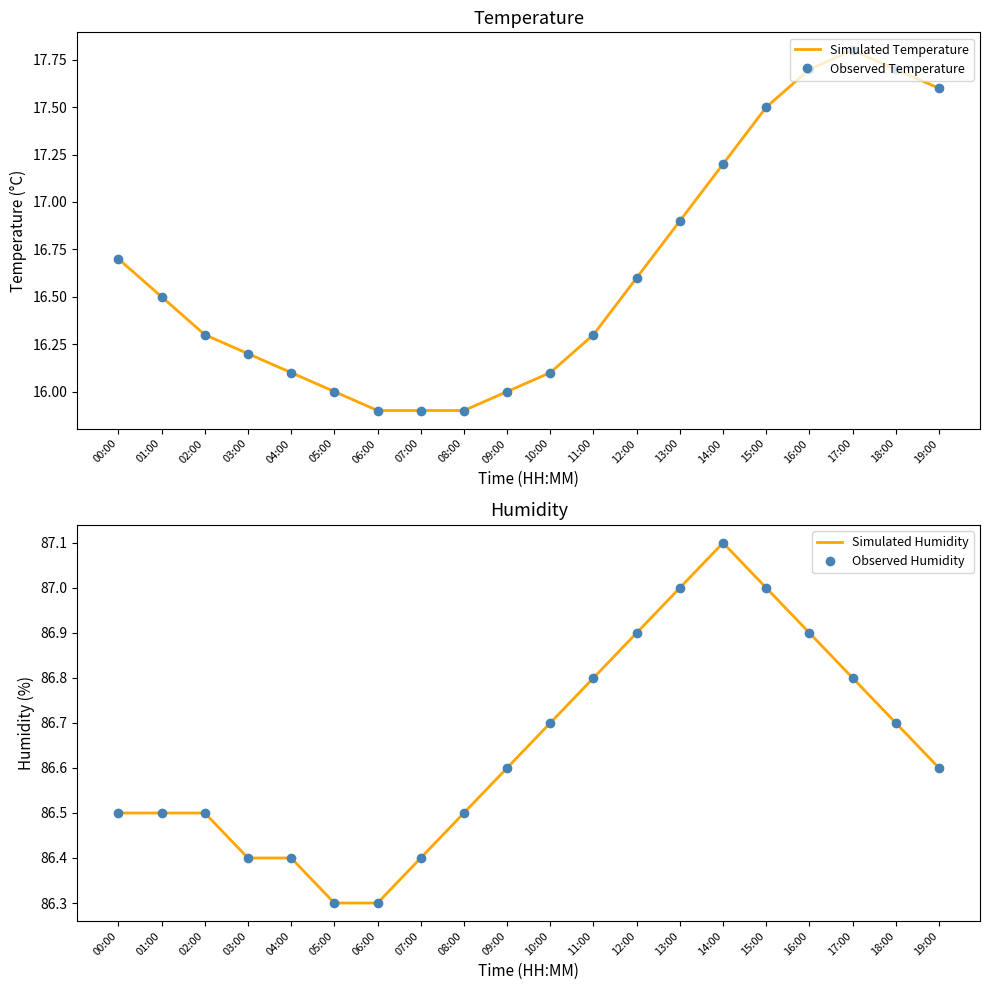

Between 03:00 and 09:00, which is larger?

03:00